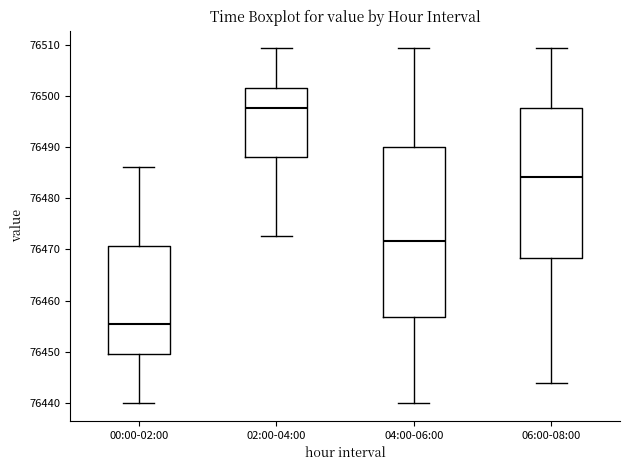

Reading left to right, transcribe this box plot: for each box, give where its median line is, the range the box spans, and where its two whiskers end, as read against the y-axis. The values are not printed on the chart, so give them approximately, as read against the axis.

00:00-02:00: median 76455, box 76450 to 76471, whiskers 76440 to 76486
02:00-04:00: median 76498, box 76488 to 76502, whiskers 76473 to 76509
04:00-06:00: median 76472, box 76457 to 76490, whiskers 76440 to 76509
06:00-08:00: median 76484, box 76468 to 76498, whiskers 76444 to 76509